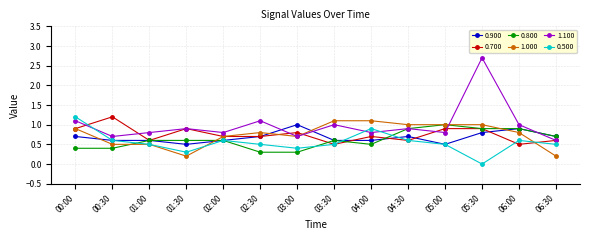

What is the total value across all series at 06:00?

4.7